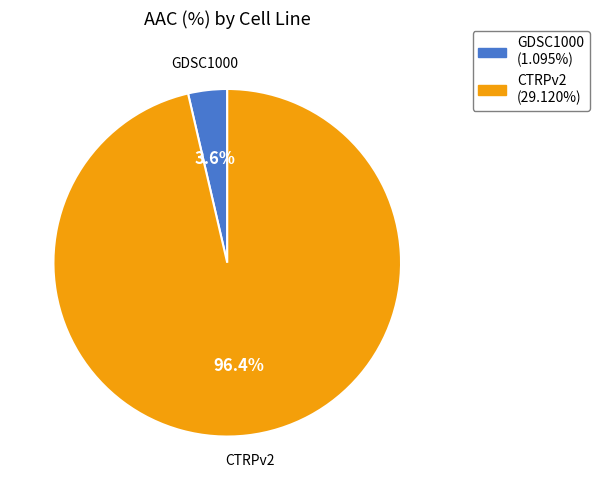

What is the largest slice in the pie chart?

CTRPv2